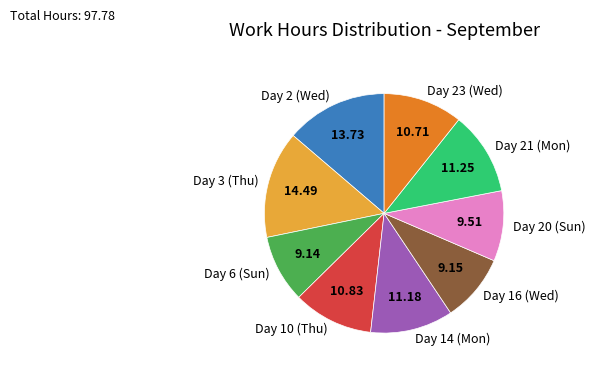

Is it true that Day 23 (Wed) is 18% of the pie?

False